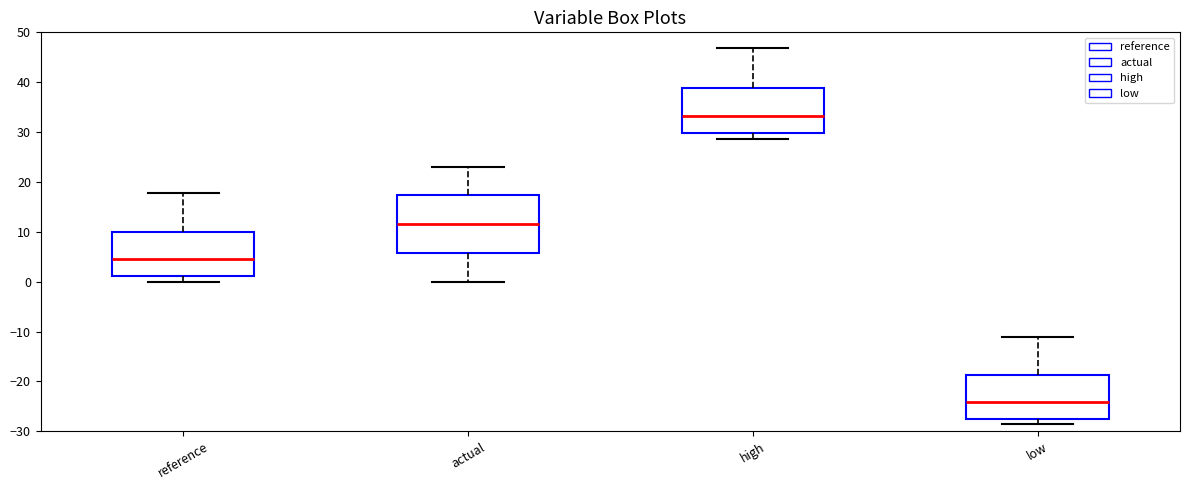

Reading left to right, read every box against the y-axis: the position of its median line, the range the box covers, and the ends of its whiskers. The values are not printed on the chart, so give them approximately, as read against the axis.

reference: median 4, box 1 to 10, whiskers 0 to 18
actual: median 12, box 6 to 17, whiskers 0 to 23
high: median 33, box 30 to 39, whiskers 29 to 47
low: median -24, box -27 to -19, whiskers -29 to -11